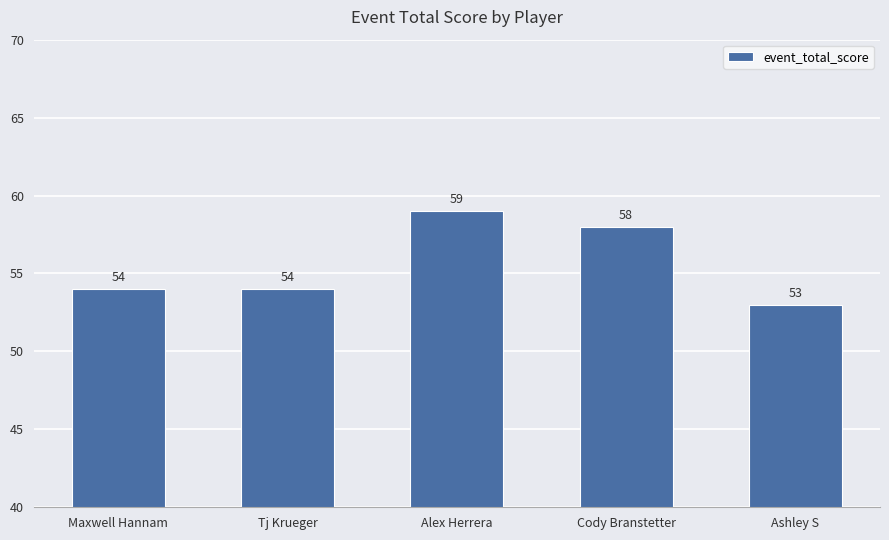

Reading right to left, what are all the values shown in this chart?

Ashley S=53	Cody Branstetter=58	Alex Herrera=59	Tj Krueger=54	Maxwell Hannam=54